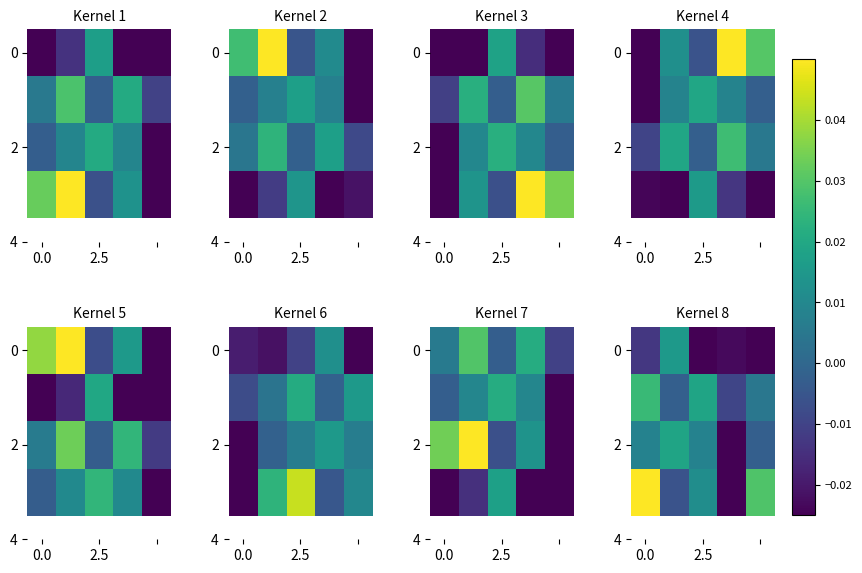

How many positive values does the 2 series have?

3